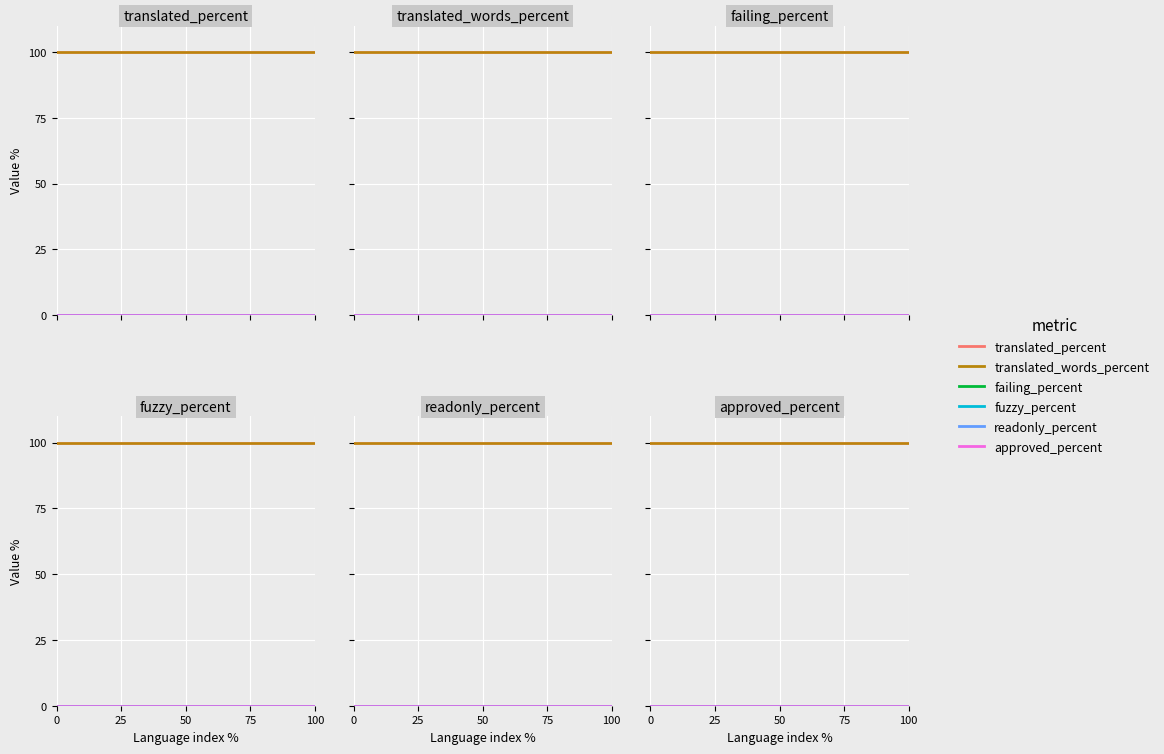

True or false: readonly_percent has more than 0 points higher than both neighbors.

False